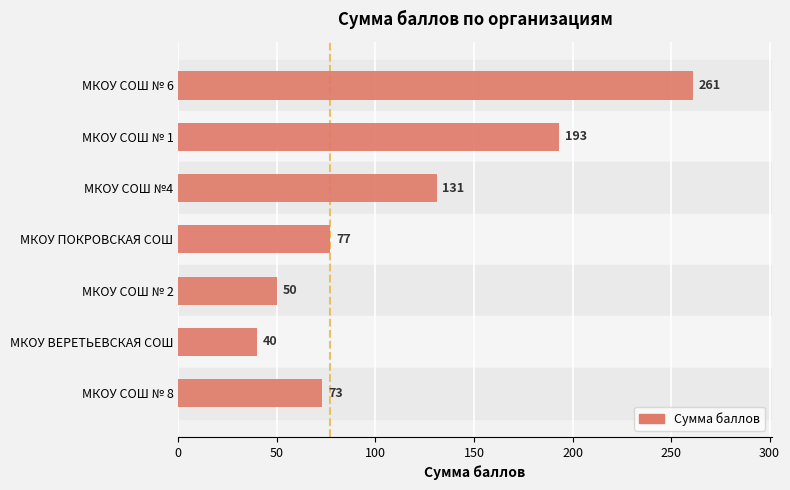

Rank the categories by value from highest to lowest.

МКОУ СОШ № 6, МКОУ СОШ № 1, МКОУ СОШ №4, МКОУ ПОКРОВСКАЯ СОШ, МКОУ СОШ № 8, МКОУ СОШ № 2, МКОУ ВЕРЕТЬЕВСКАЯ СОШ